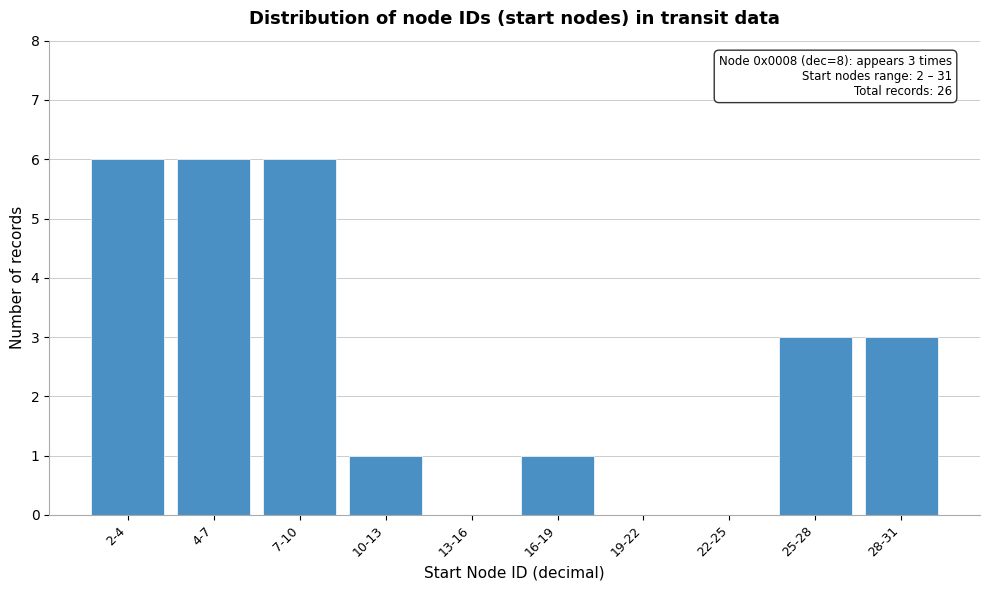

Reading left to right, extract all data points from this chart.

2-4=6	4-7=6	7-10=6	10-13=1	13-16=0	16-19=1	19-22=0	22-25=0	25-28=3	28-31=3